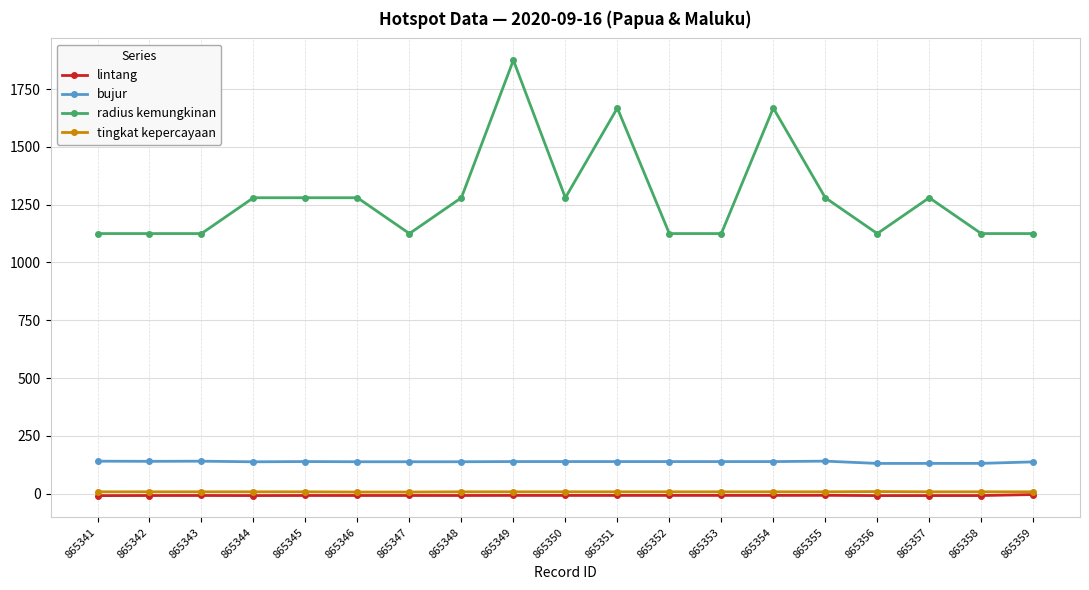

Is the value of bujur at 865345 greater than the value of lintang at 865350?

Yes